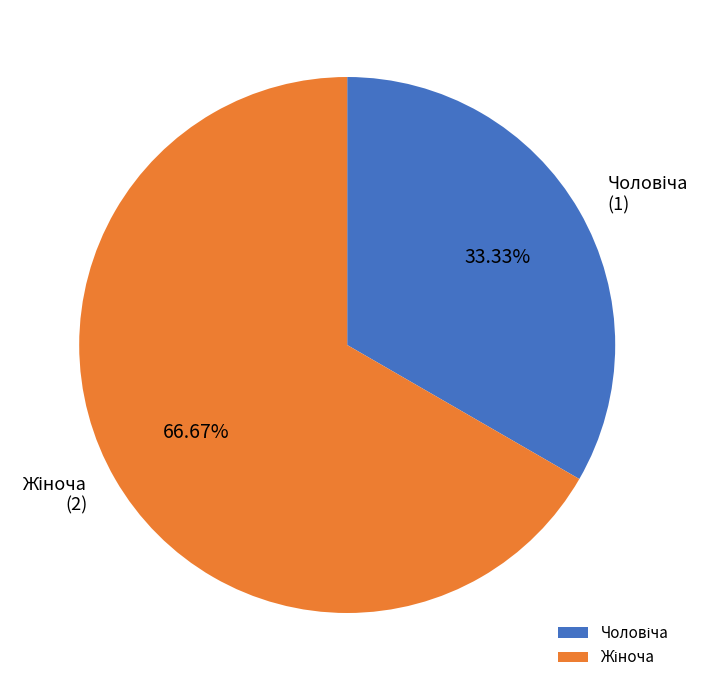

Is there any slice that represents more than half of the pie?

Yes